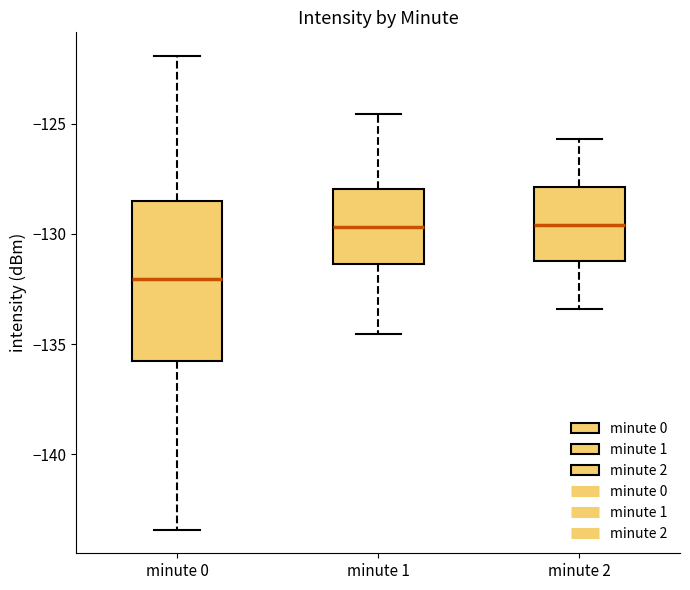

Which box's median line is the lowest?

minute 0